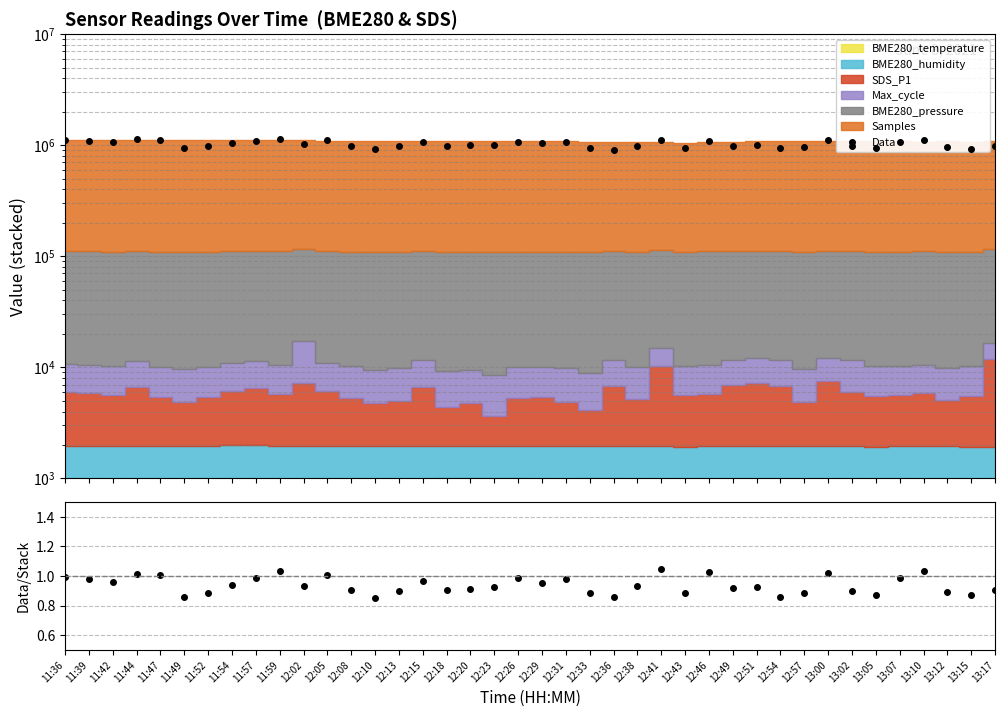

How many categories are shown in the chart?

40